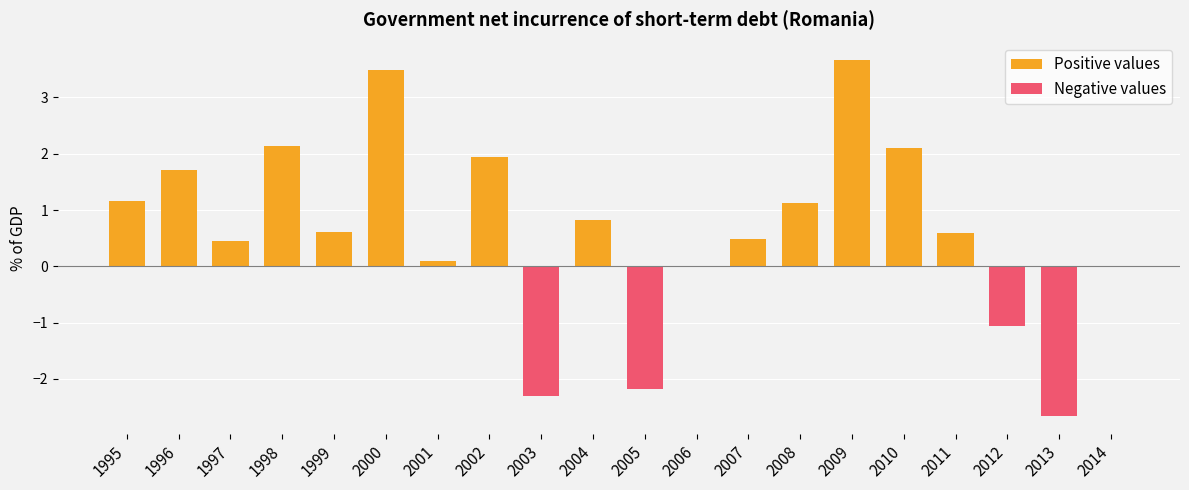

Approximately how many times larger is the value at 2002 compared to 2009?

0.5